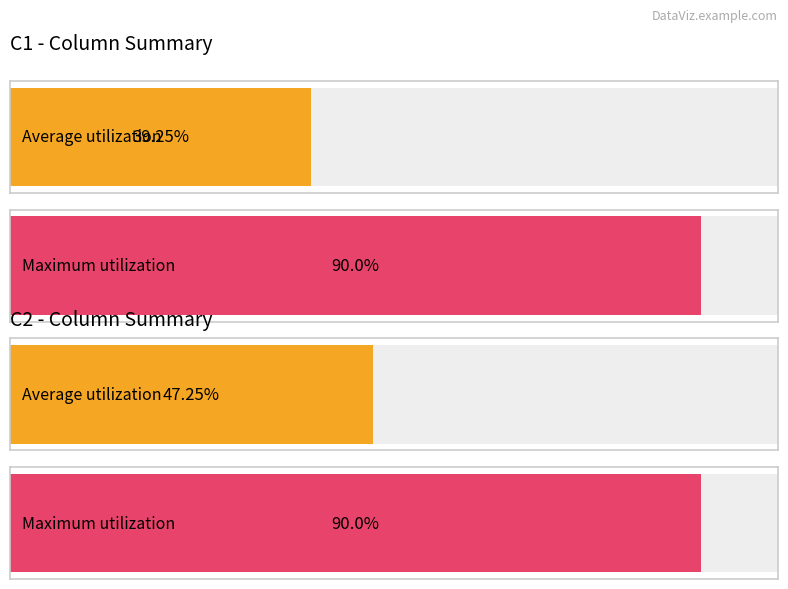

Which series has the largest range (max minus min)?

C1